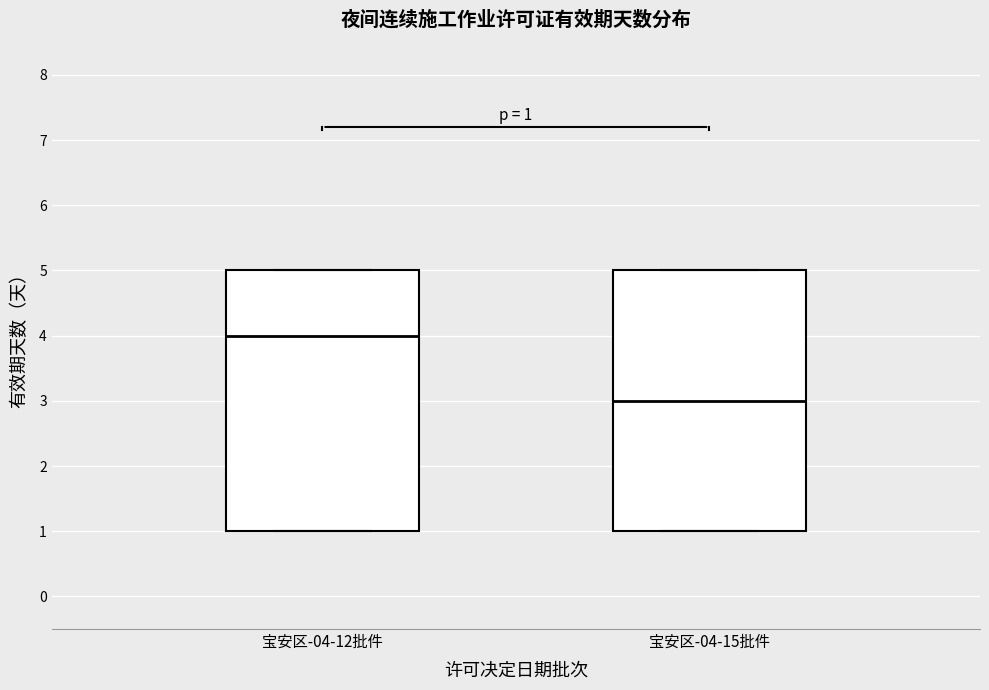

Which box's median line is the highest?

宝安区-04-12批件